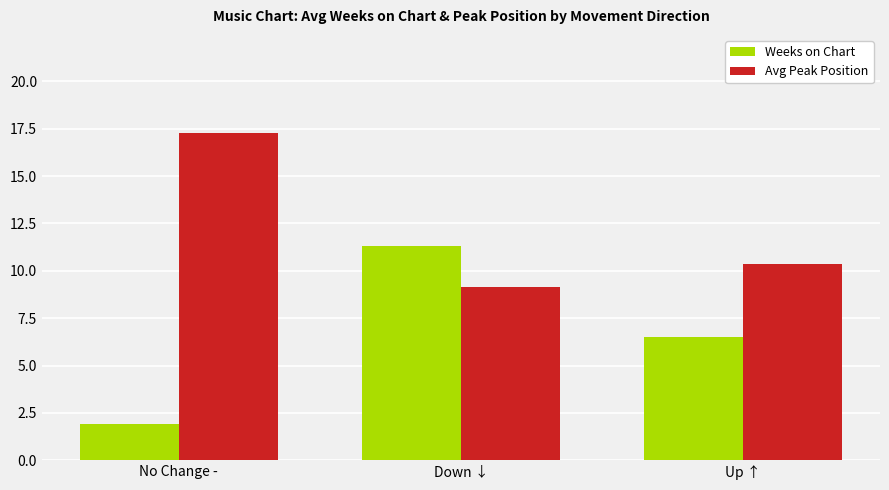

Rank the series at No Change - from highest to lowest value.

Avg Peak Position, Weeks on Chart